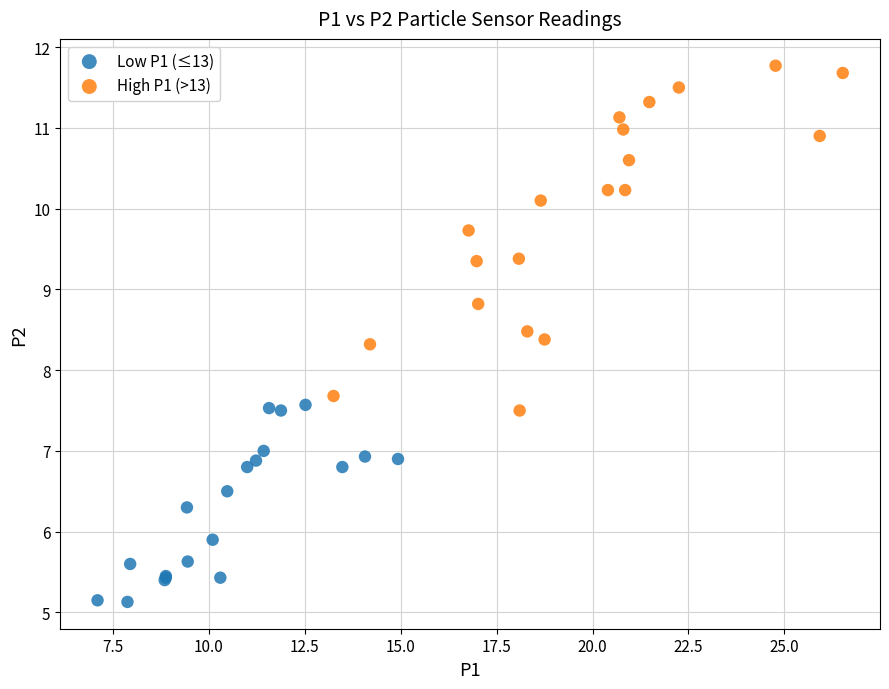

Which series has the largest Y range (max minus min)?

High P1 (>13)